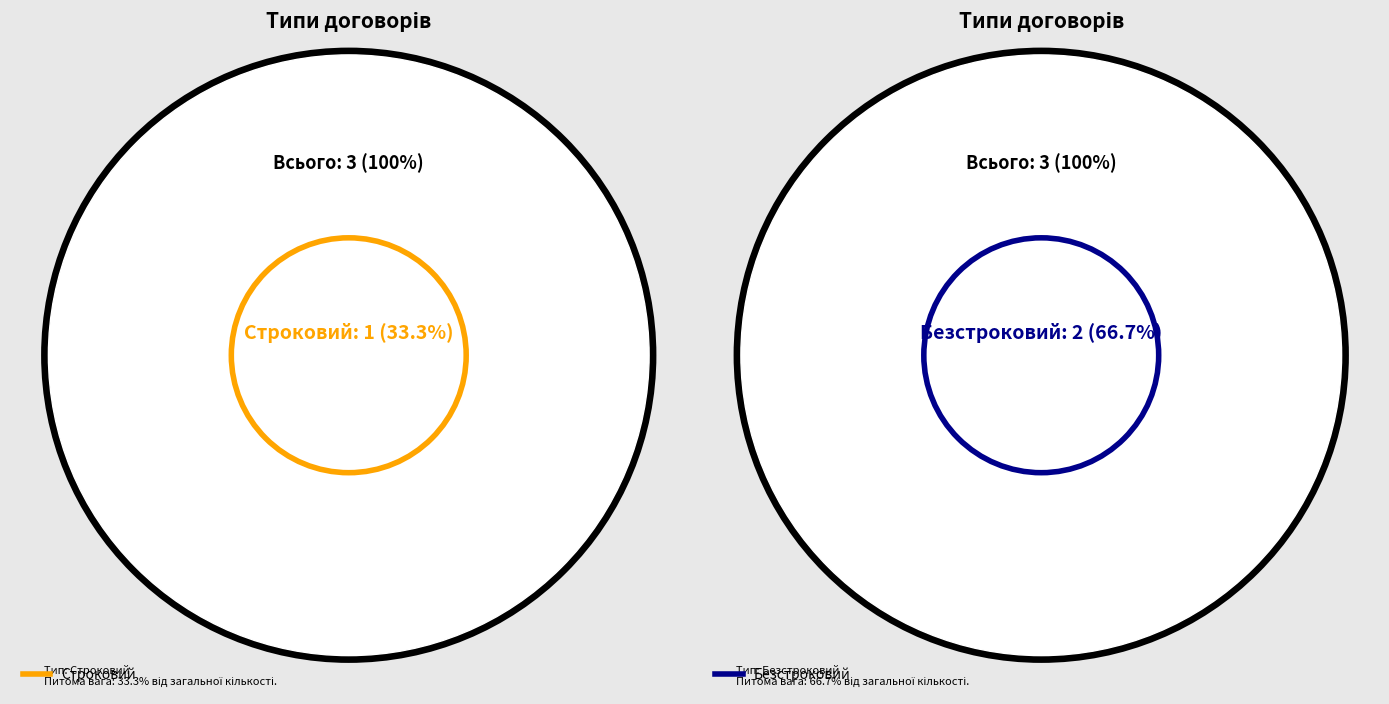

How many slices are in this pie chart?

2